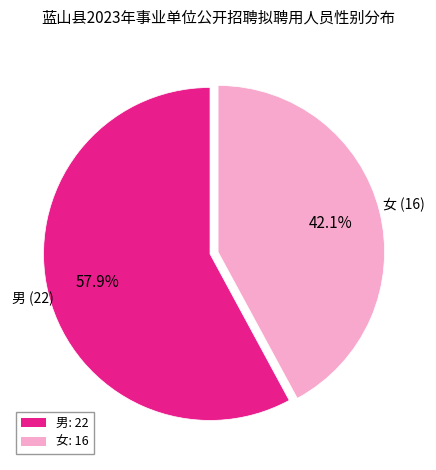

What percentage is NOT represented by 女?

57.9%